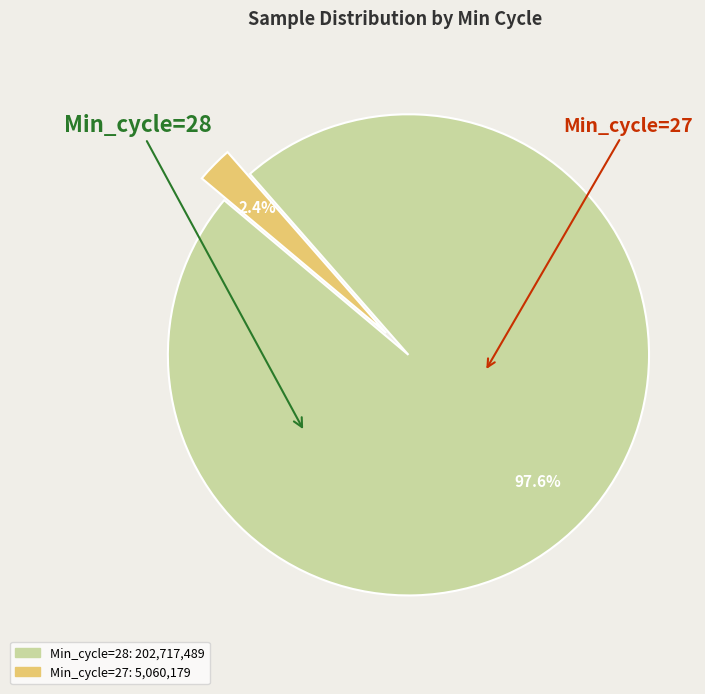

Is there a majority slice in this chart?

Yes